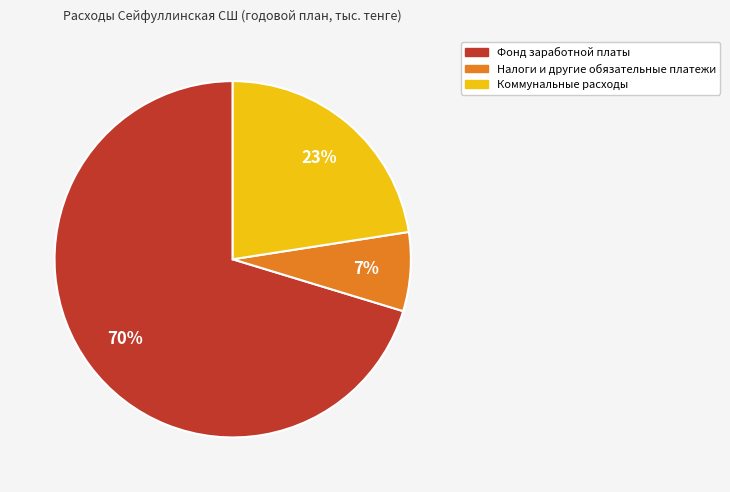

To the nearest percent, what is the difference between the largest and smallest slice percentages?

63%